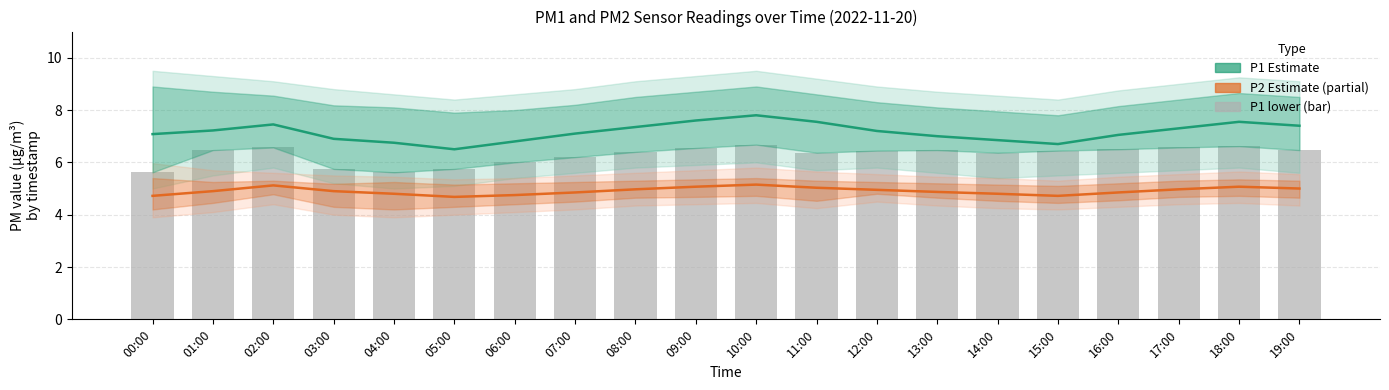

Where is P1 (Estimate) nearest to the value 7?

13:00